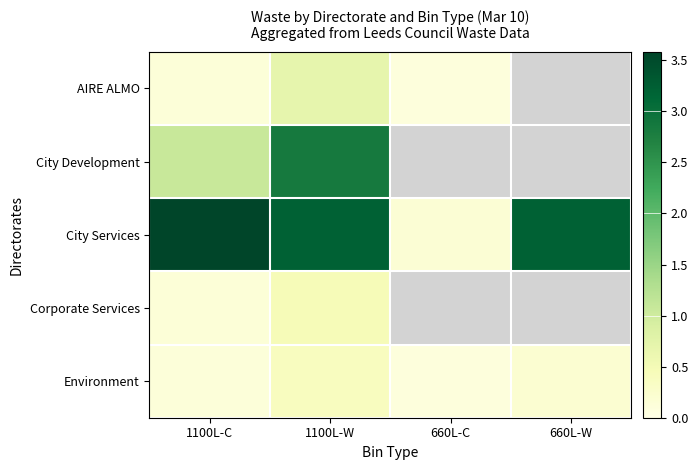

Which series has the largest total across all categories?

City Services